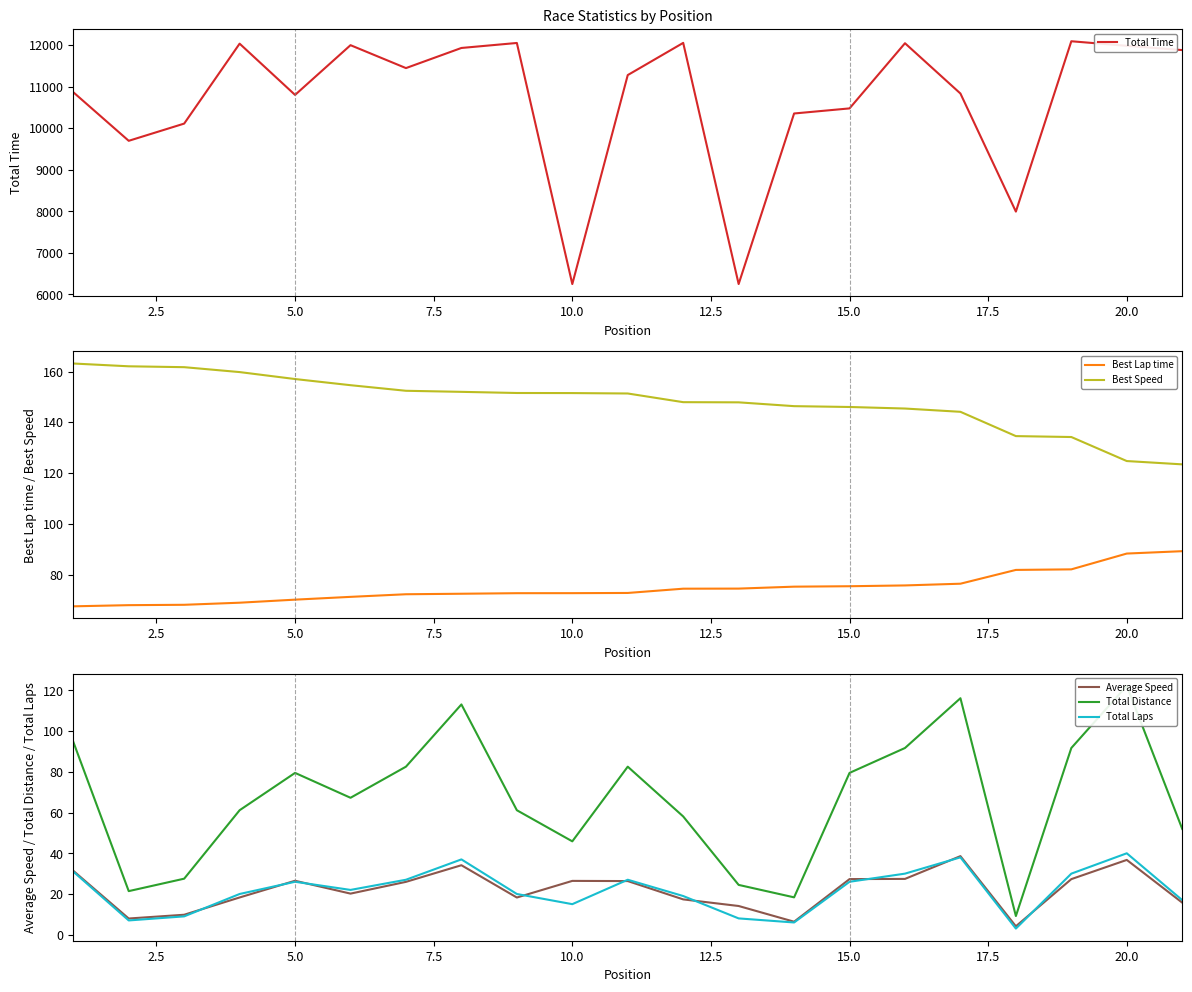

How many interior local peaks does the Total Distance series have?

5